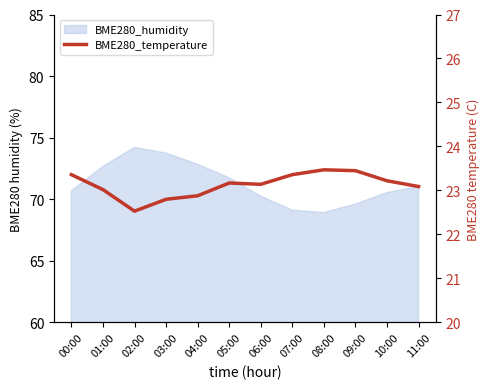

What is the label of the 7th point from the right?

05:00